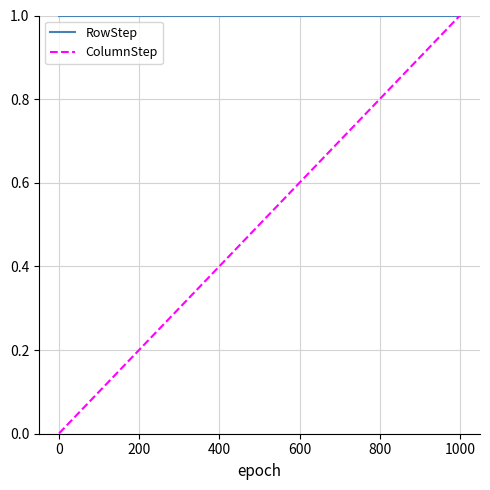

What is the greatest value displayed?

1.0